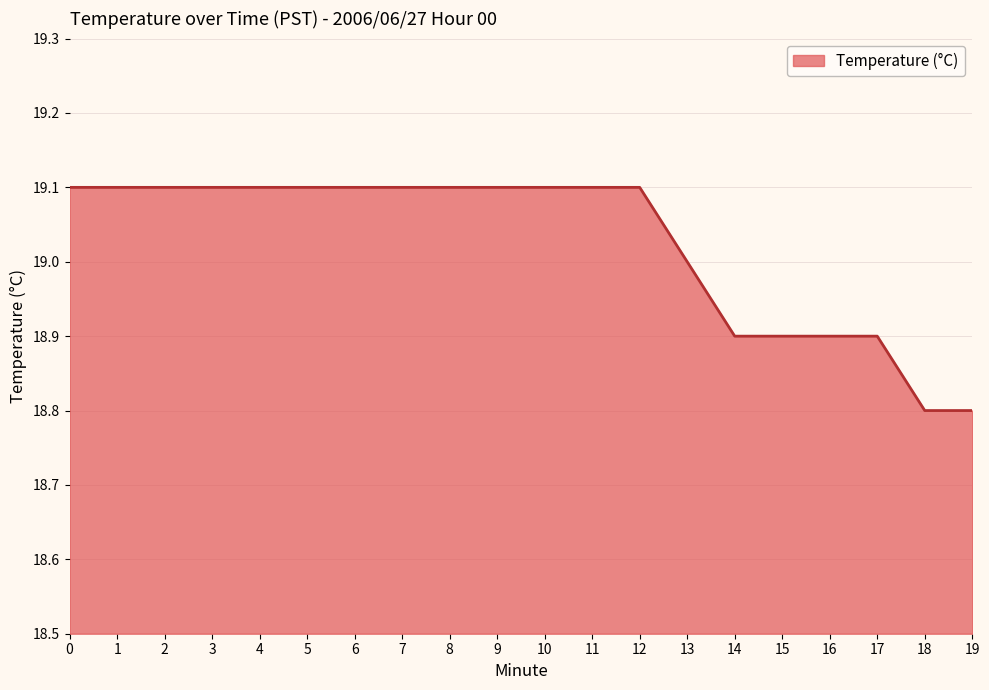

What is the approximate value at 10?

19.1